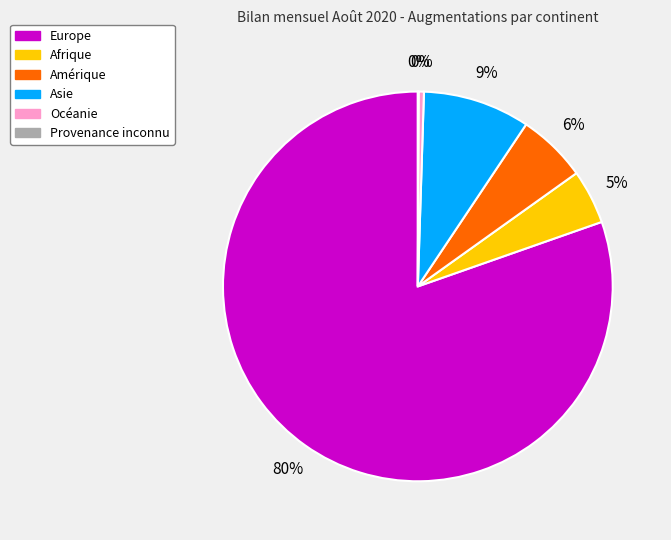

To the nearest percent, what is the difference between the largest and smallest slice percentages?

80%